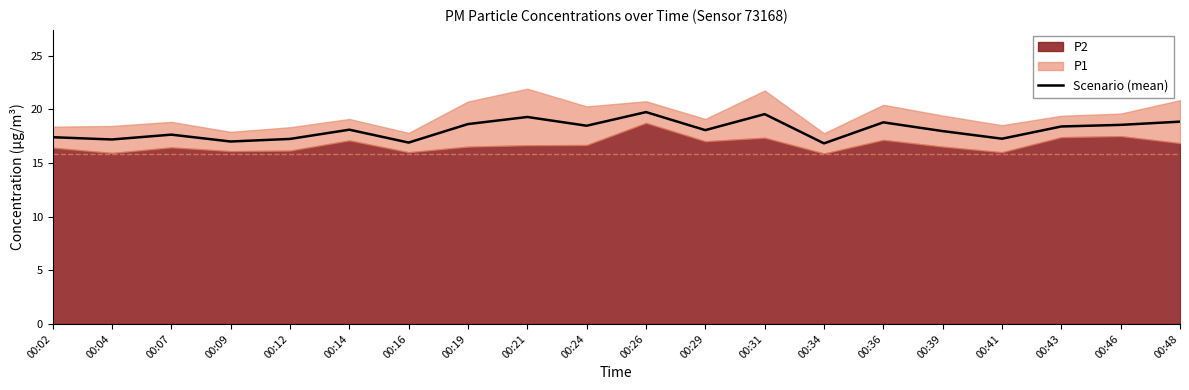

The value at 00:34 is 25.3. True or false?

False